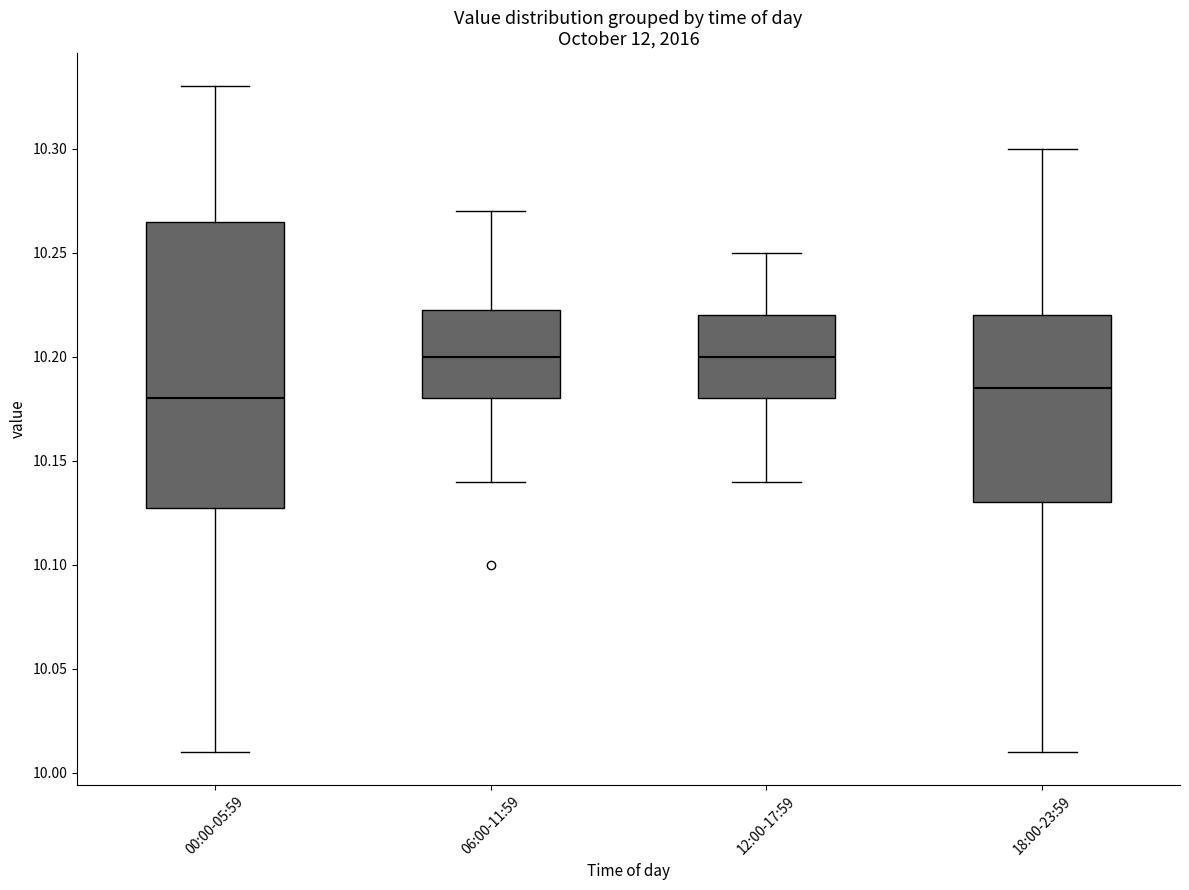

Reading left to right, transcribe this box plot: for each box, give where its median line is, the range the box spans, and where its two whiskers end, as read against the y-axis. The values are not printed on the chart, so give them approximately, as read against the axis.

00:00-05:59: median 10.180, box 10.130 to 10.265, whiskers 10.010 to 10.330
06:00-11:59: median 10.200, box 10.180 to 10.225, whiskers 10.140 to 10.270
12:00-17:59: median 10.200, box 10.180 to 10.220, whiskers 10.140 to 10.250
18:00-23:59: median 10.185, box 10.130 to 10.220, whiskers 10.010 to 10.300